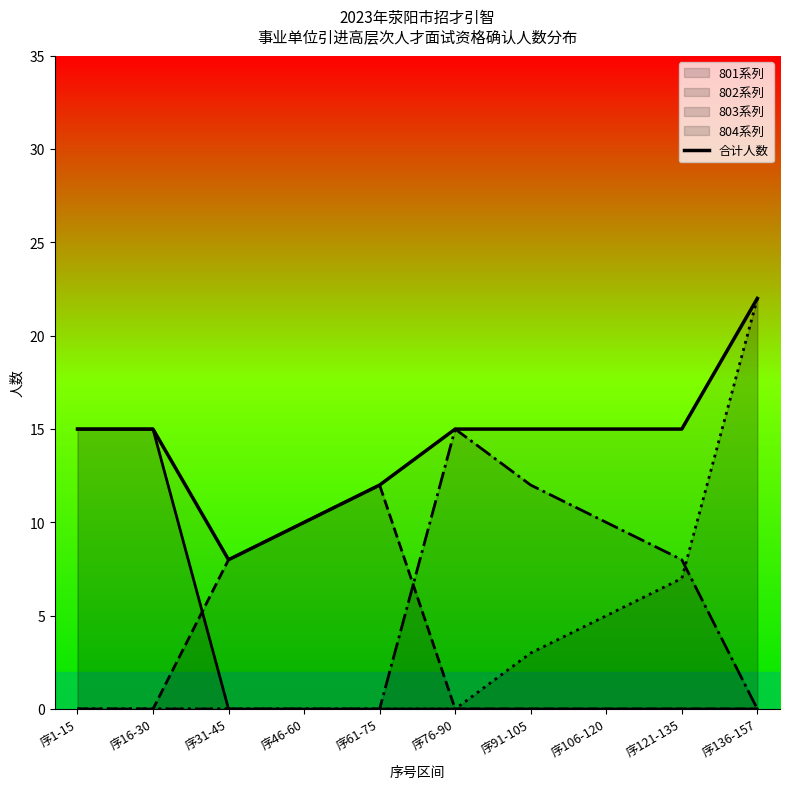

How many lines are shown in the chart?

1